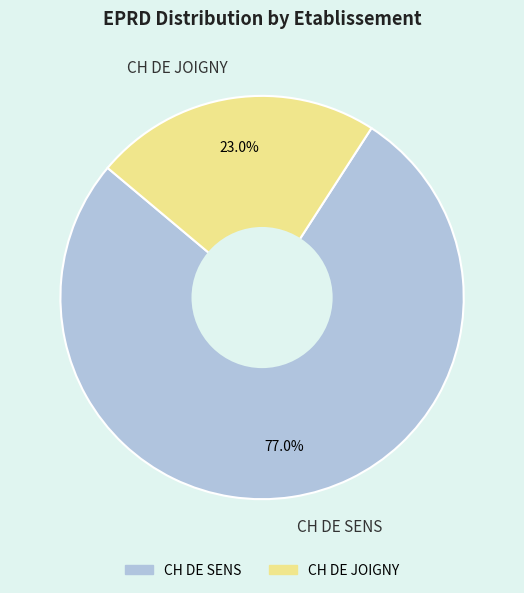

To the nearest percent, what is the average slice percentage?

50%